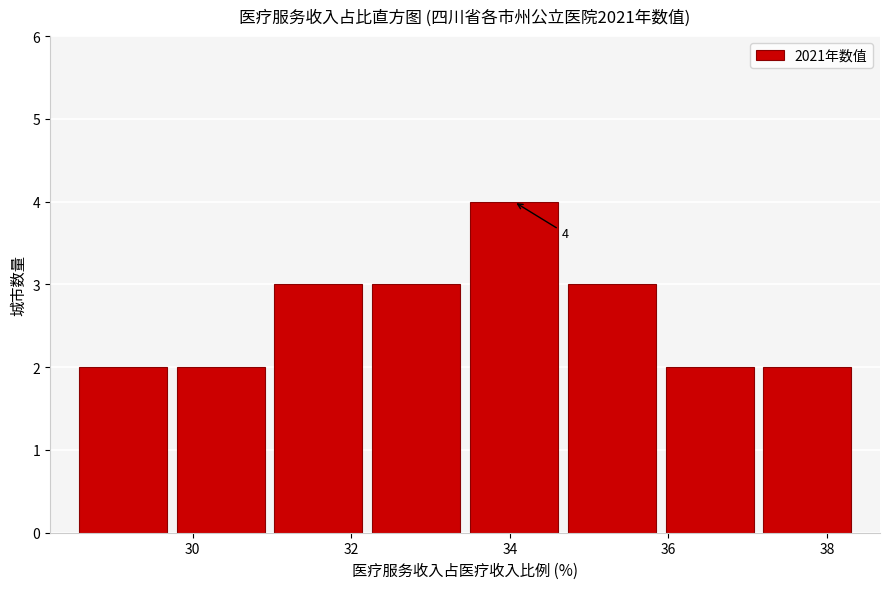

Over which range of the x-axis is the bar tallest?

33.4 to 34.6